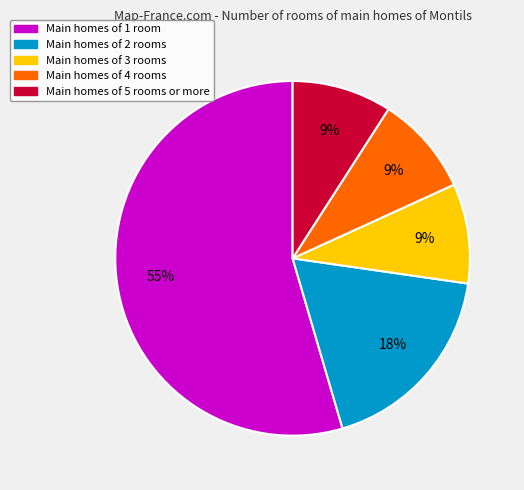

Is there a majority slice in this chart?

Yes